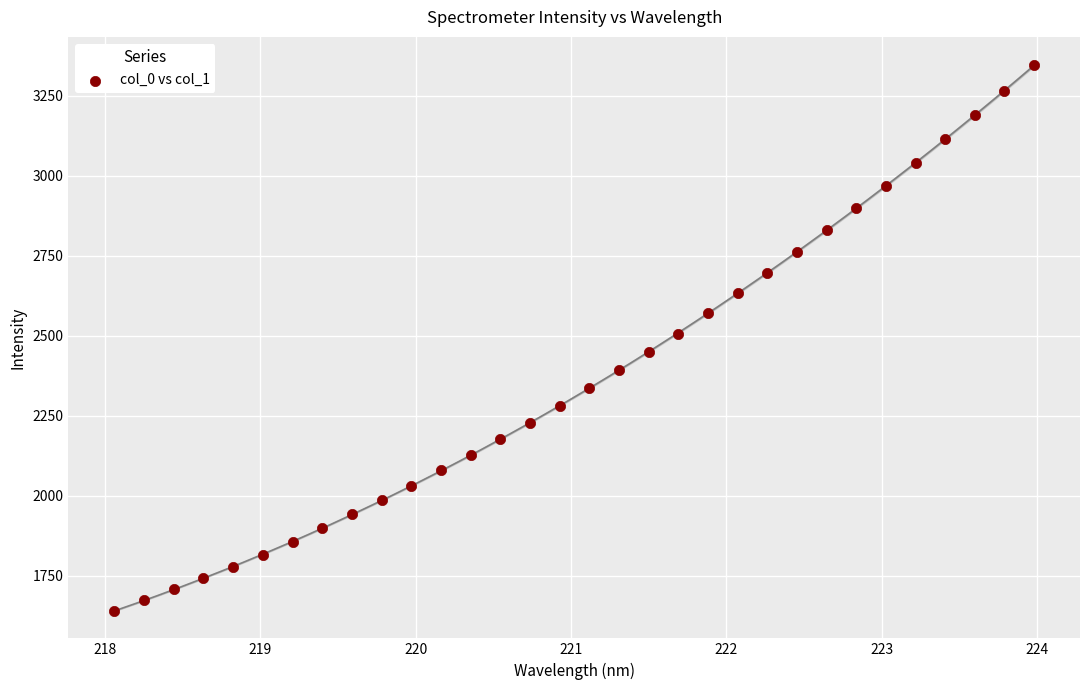

What is the range of X values (max minus min)?

5.9